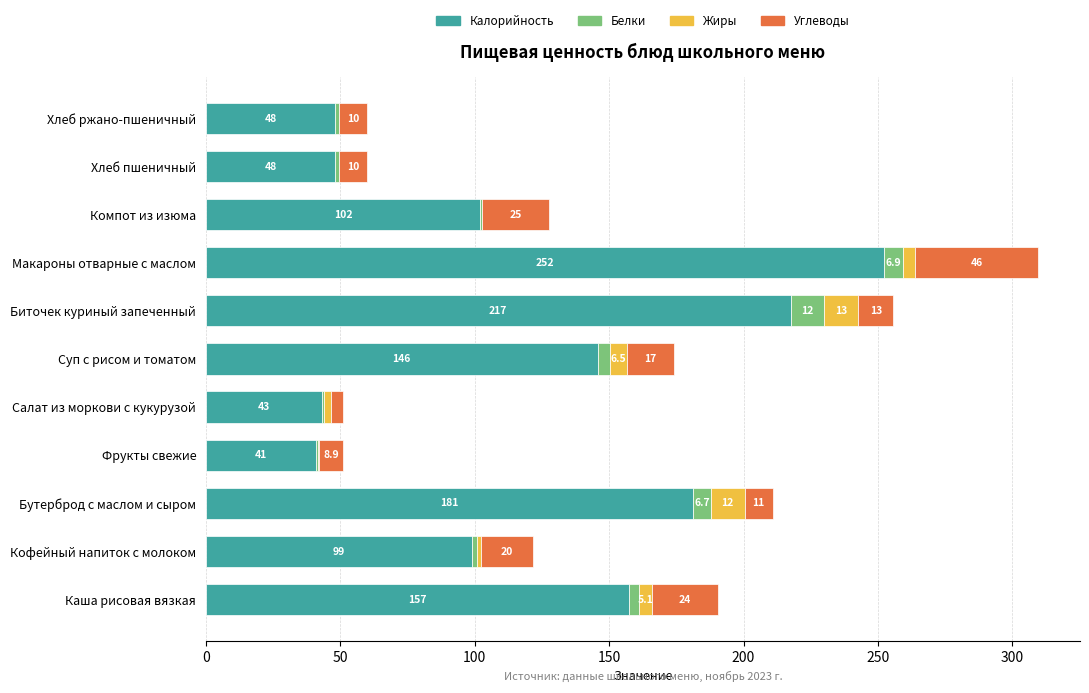

At which label does Калорийность reach its peak?

Макароны отварные с маслом